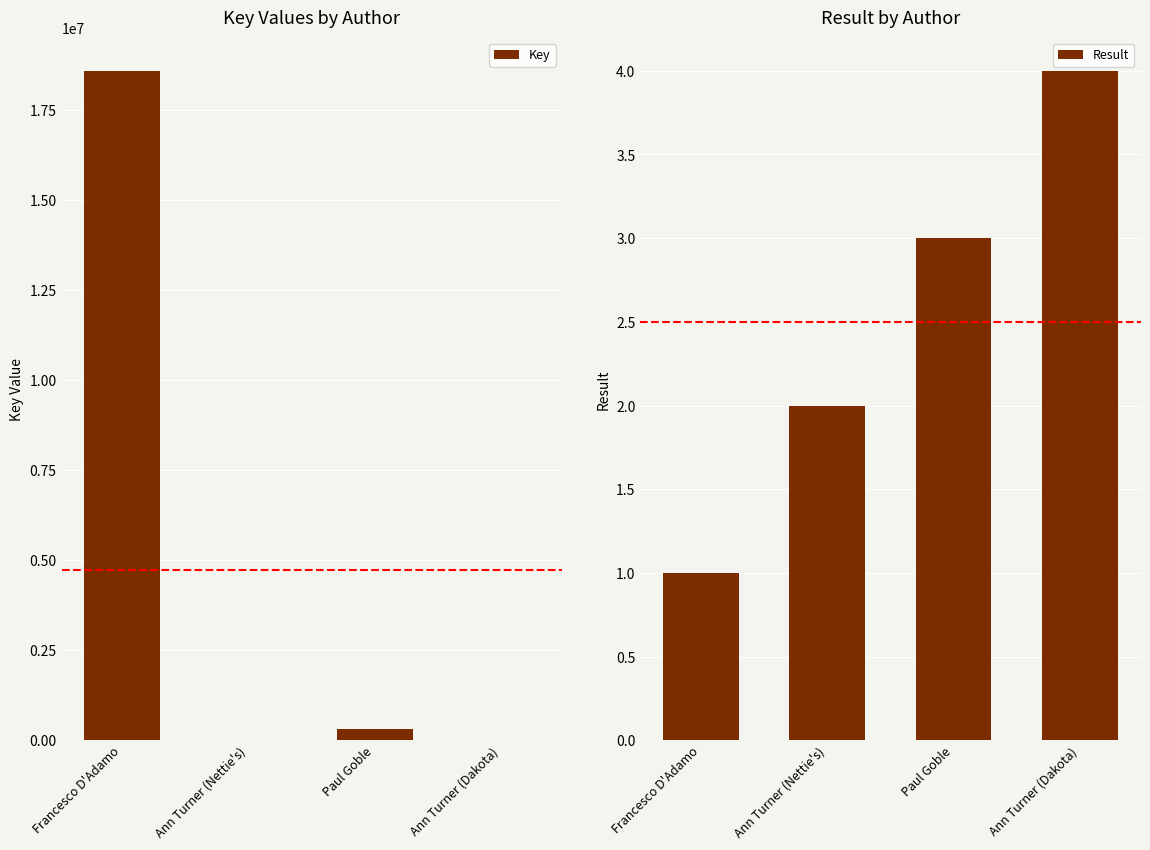

At which category is the sum across all series the highest?

Francesco D'Adamo